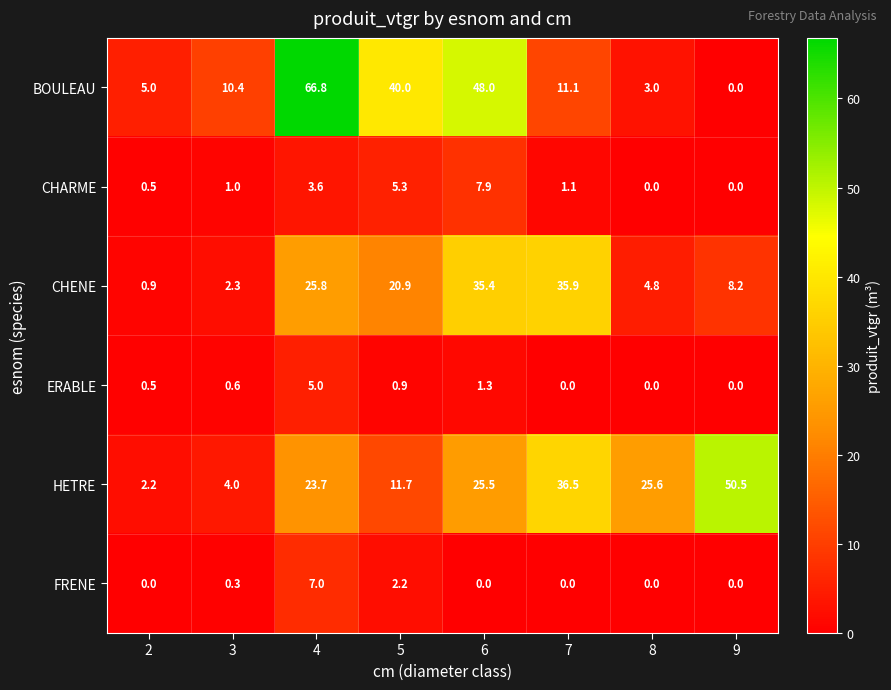

What is the maximum value shown in the chart?

66.8